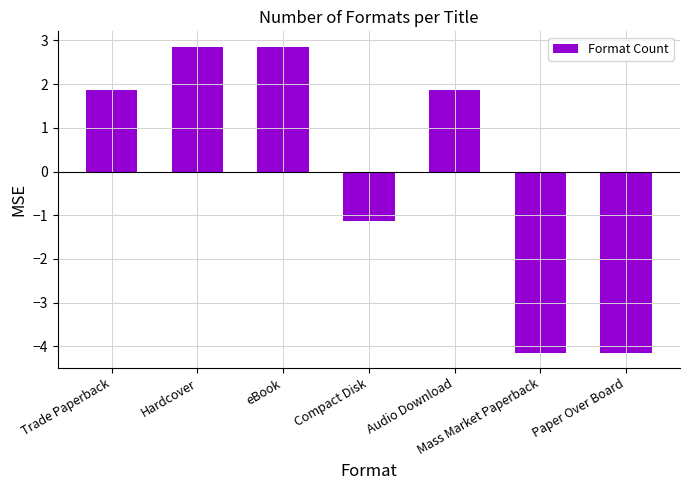

What is the maximum value shown in the chart?

2.9